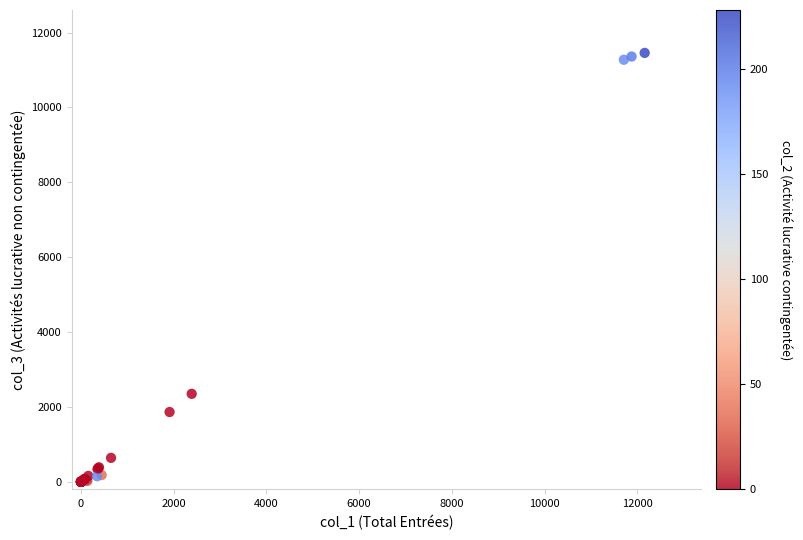

What Y value in the scatter plot is closest to 5729?

2352